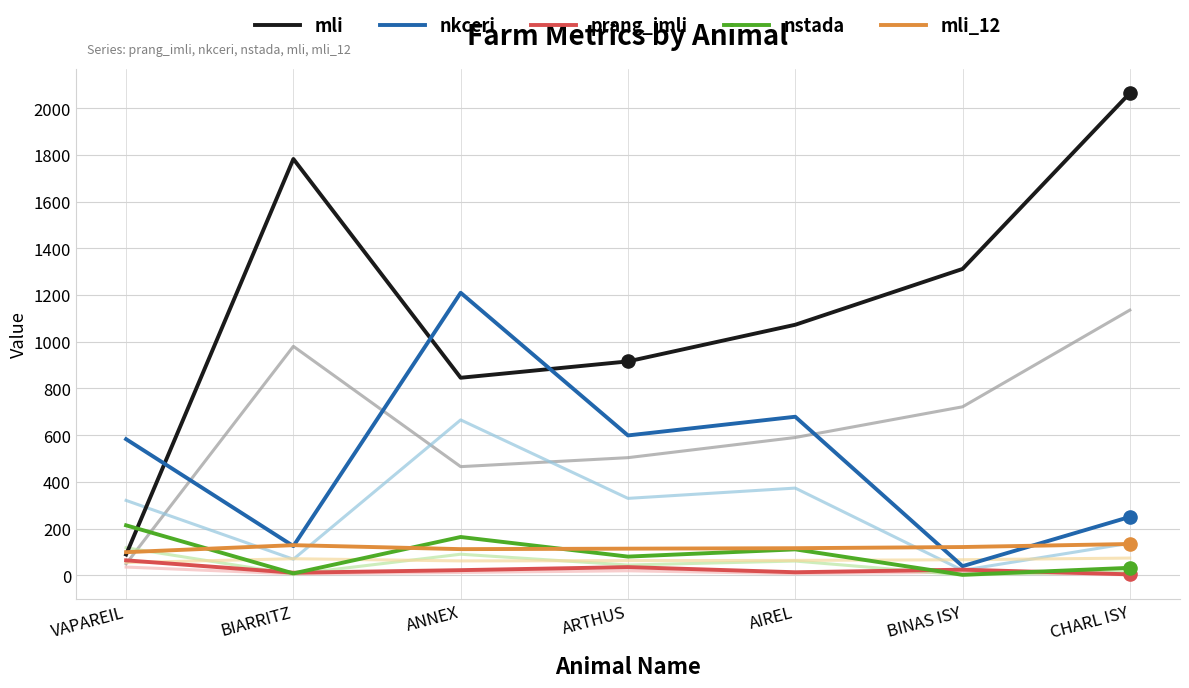

Is the value of nkceri at BIARRITZ greater than the value of mli_12 at BINAS ISY?

Yes